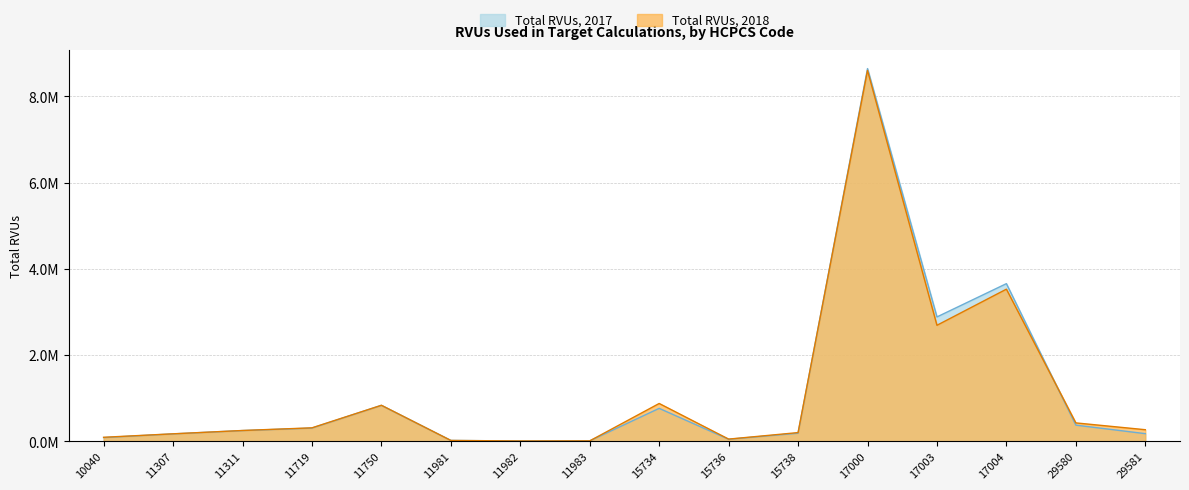

What is the sum of the Total RVUs 2018 values at 17000 and 11983?

8612075.3